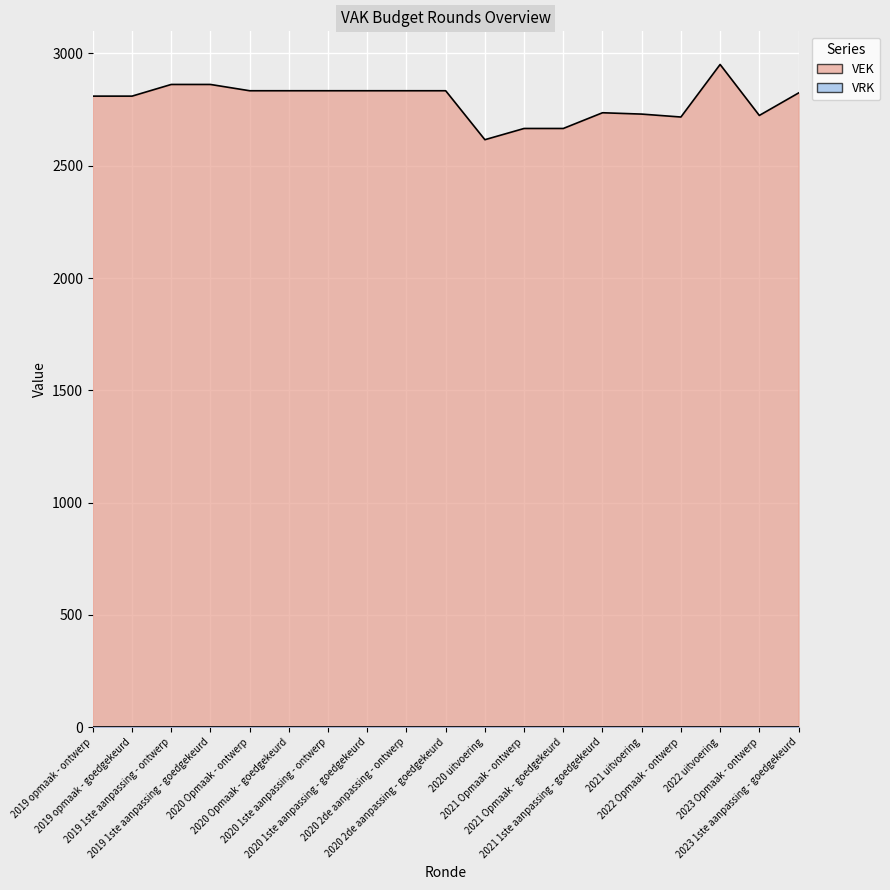

Where is the first local minimum?

2020 uitvoering